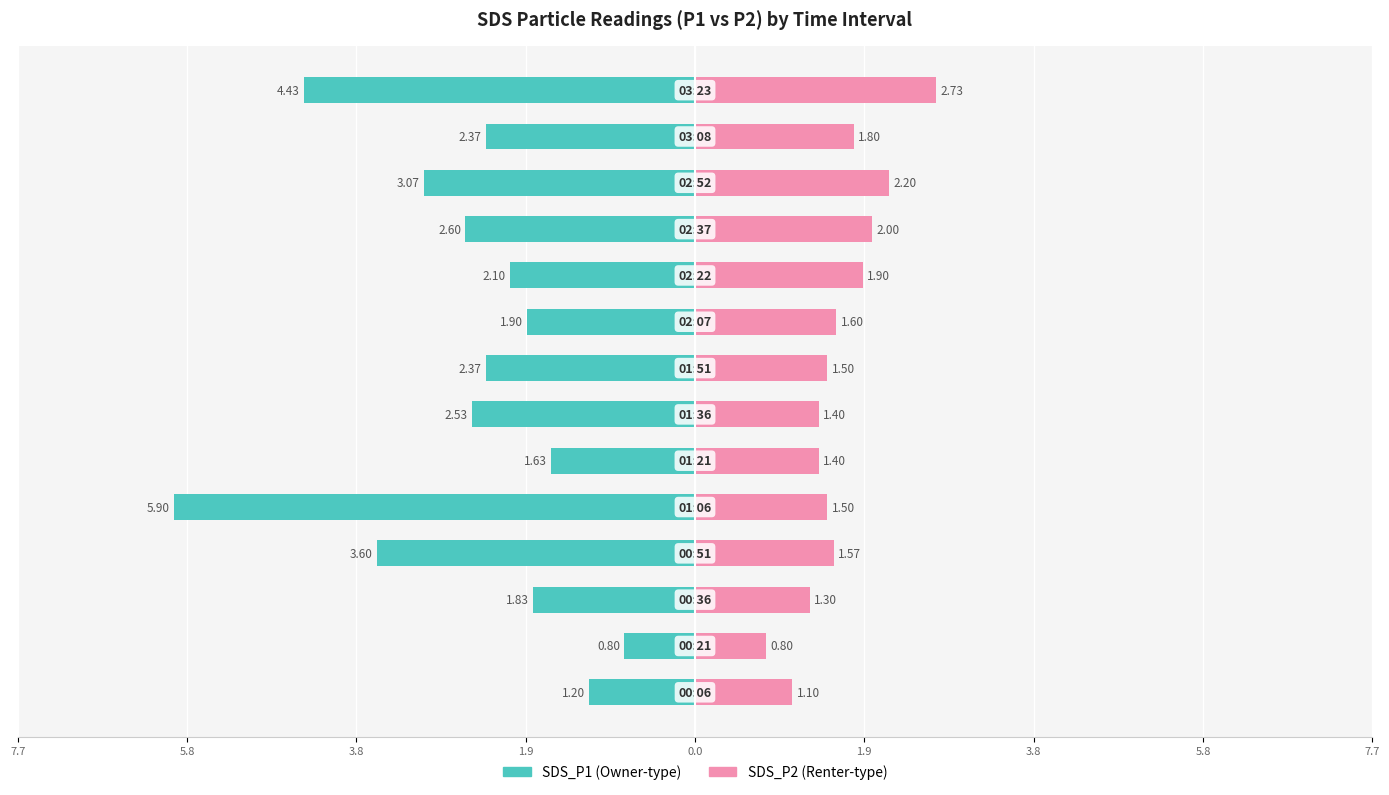

What is the average value of the SDS_P1 series?

-2.6